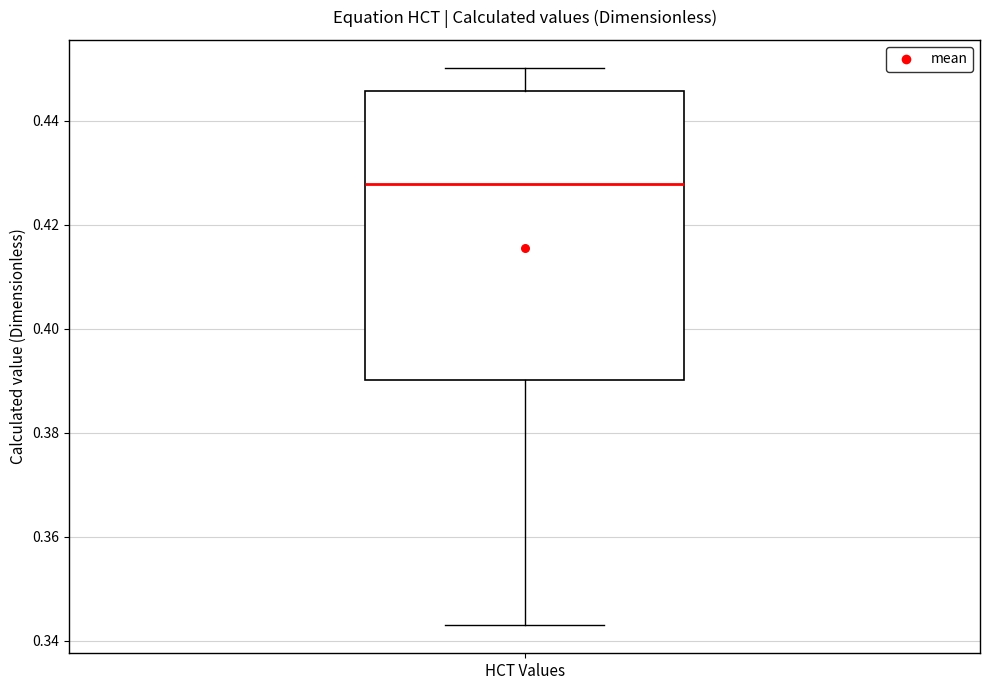

Where is the lower edge of the box for HCT Values on the y-axis? The values are not printed on the chart, so give them approximately, as read against the axis.

0.390